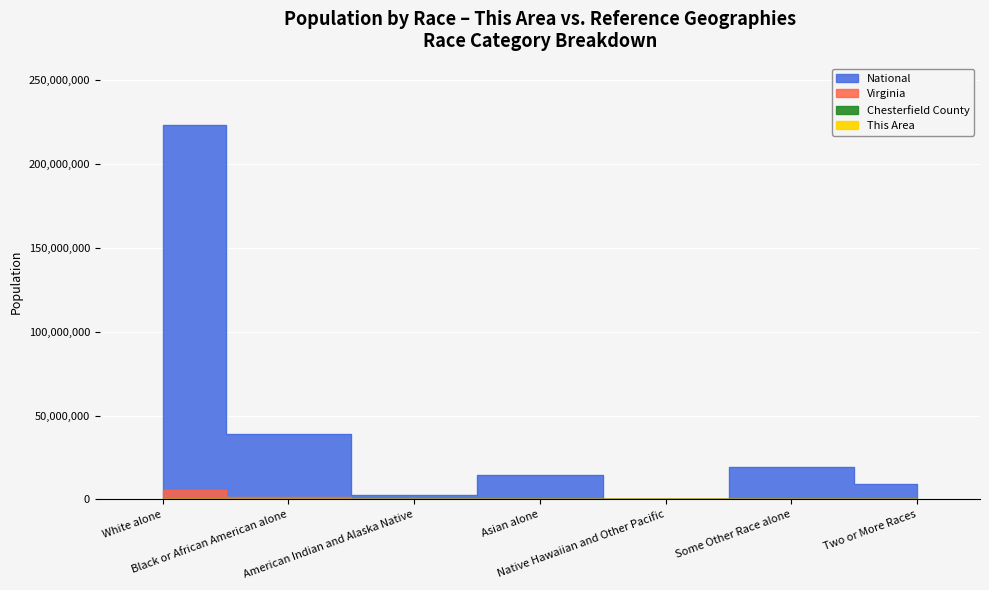

At how many categories does at least one series exceed 105916097?

1